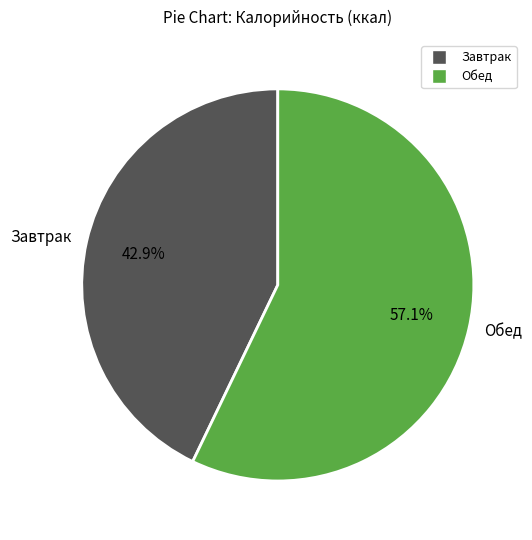

Does any single category account for the majority?

Yes